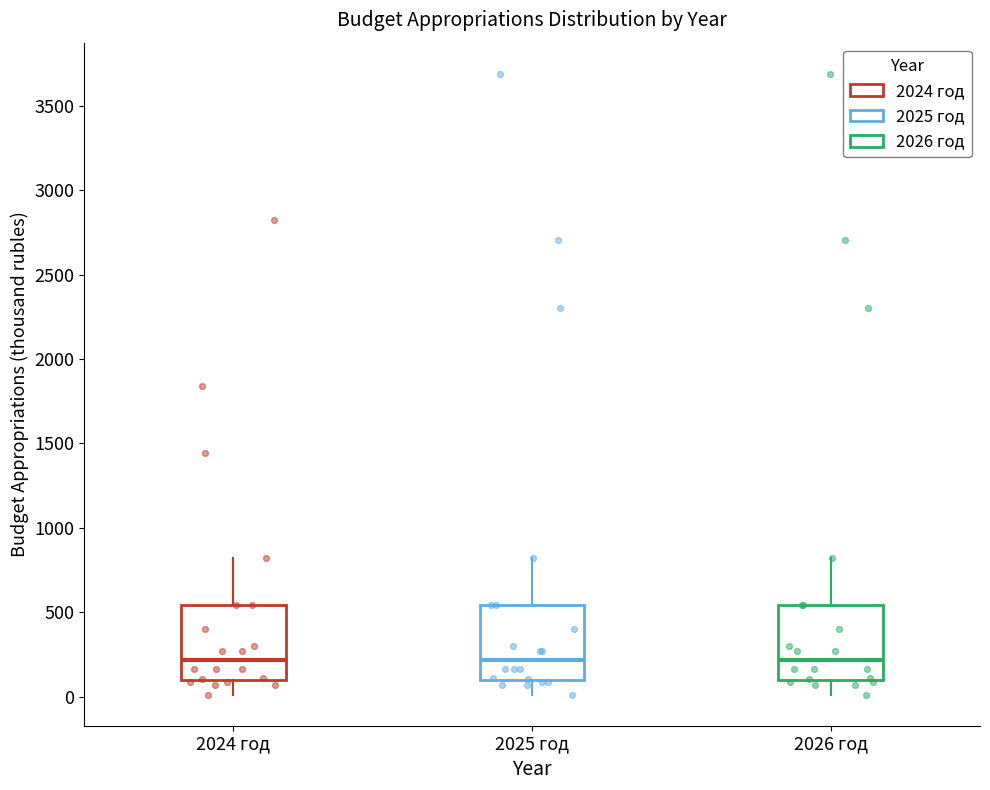

Reading left to right, read every box against the y-axis: the position of its median line, the range the box covers, and the ends of its whiskers. The values are not printed on the chart, so give them approximately, as read against the axis.

2024 год: median 200, box 100 to 550, whiskers 0 to 800
2025 год: median 200, box 100 to 550, whiskers 0 to 800
2026 год: median 200, box 100 to 550, whiskers 0 to 800